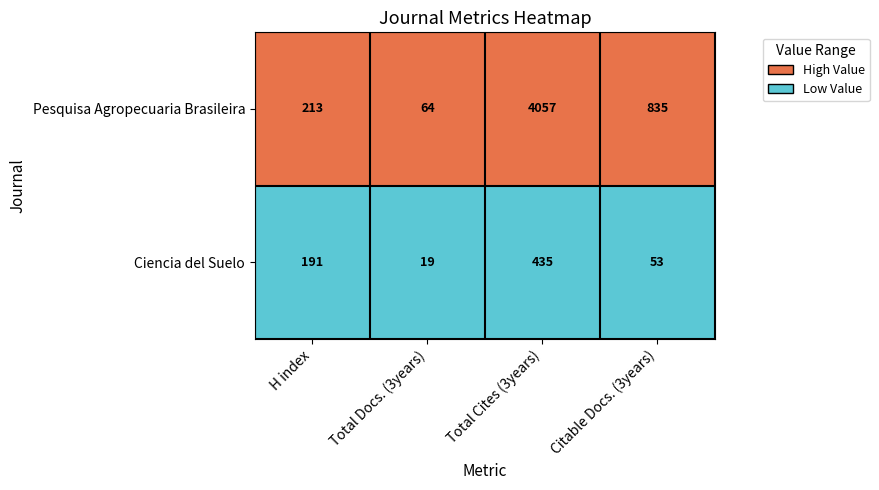

Which label corresponds to the smallest value in the chart?

Total Docs. (3years)